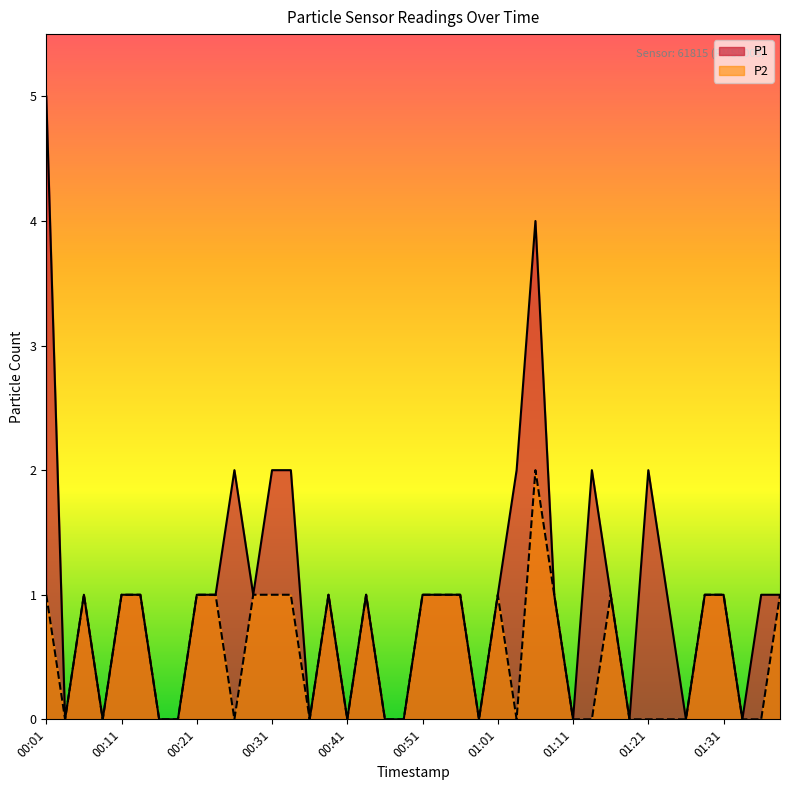

What is the sum of all P1 values?

40